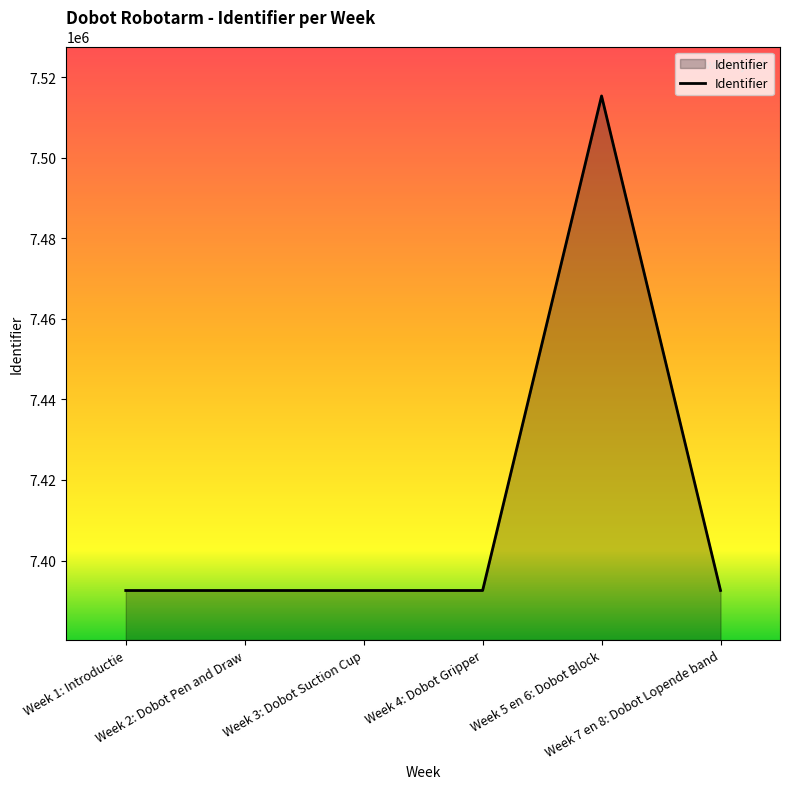

What is the difference between the maximum and minimum values?

122758